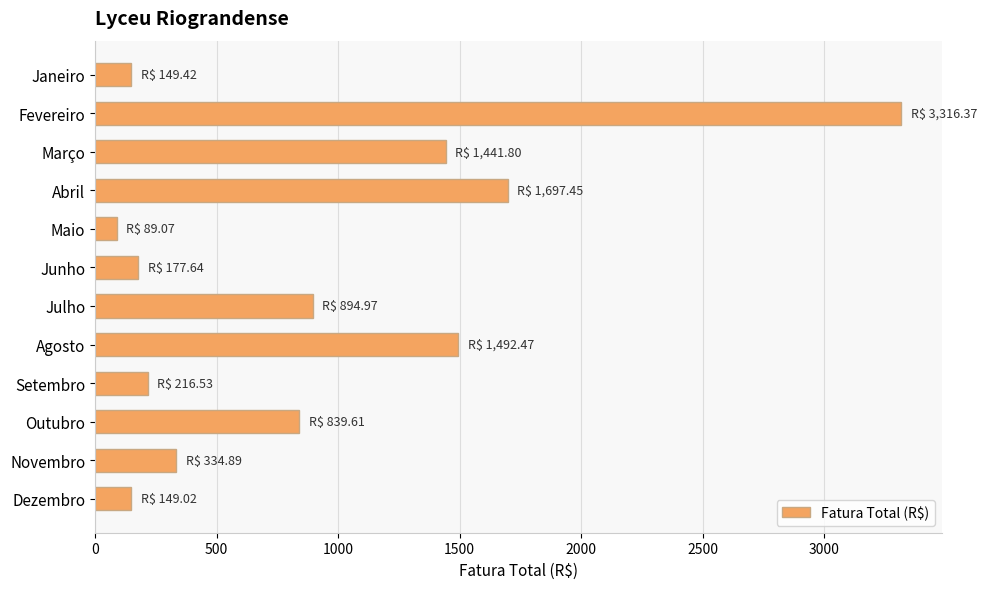

Which label corresponds to the largest value in the chart?

Fevereiro